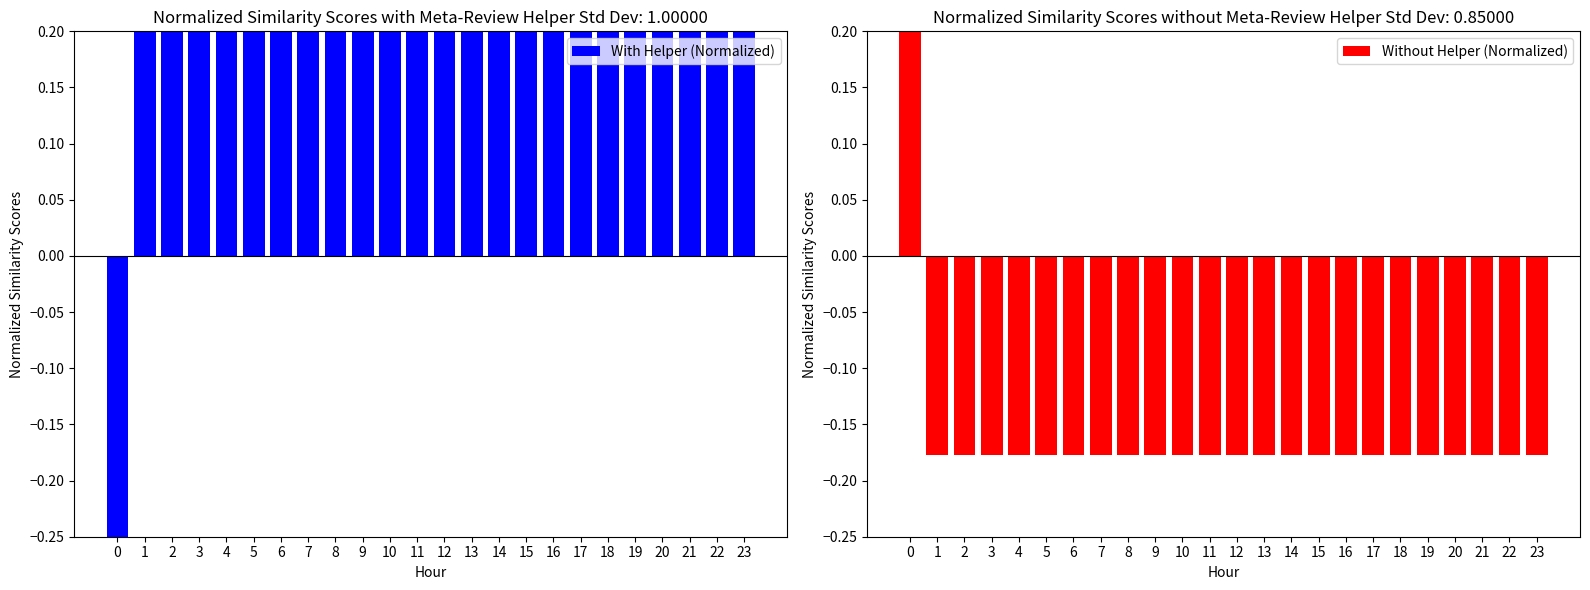

What is the minimum value for With Helper (Normalized)?

-4.8